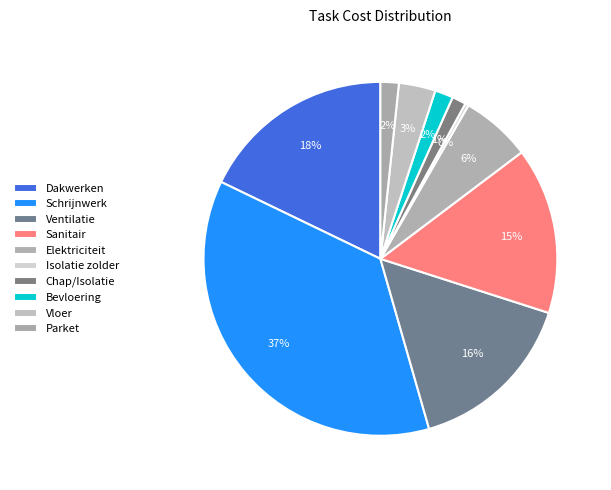

Rank the categories by value from highest to lowest.

Schrijnwerk, Dakwerken, Ventilatie, Sanitair, Elektriciteit, Vloer, Bevloering, Parket, Chap/Isolatie, Isolatie zolder